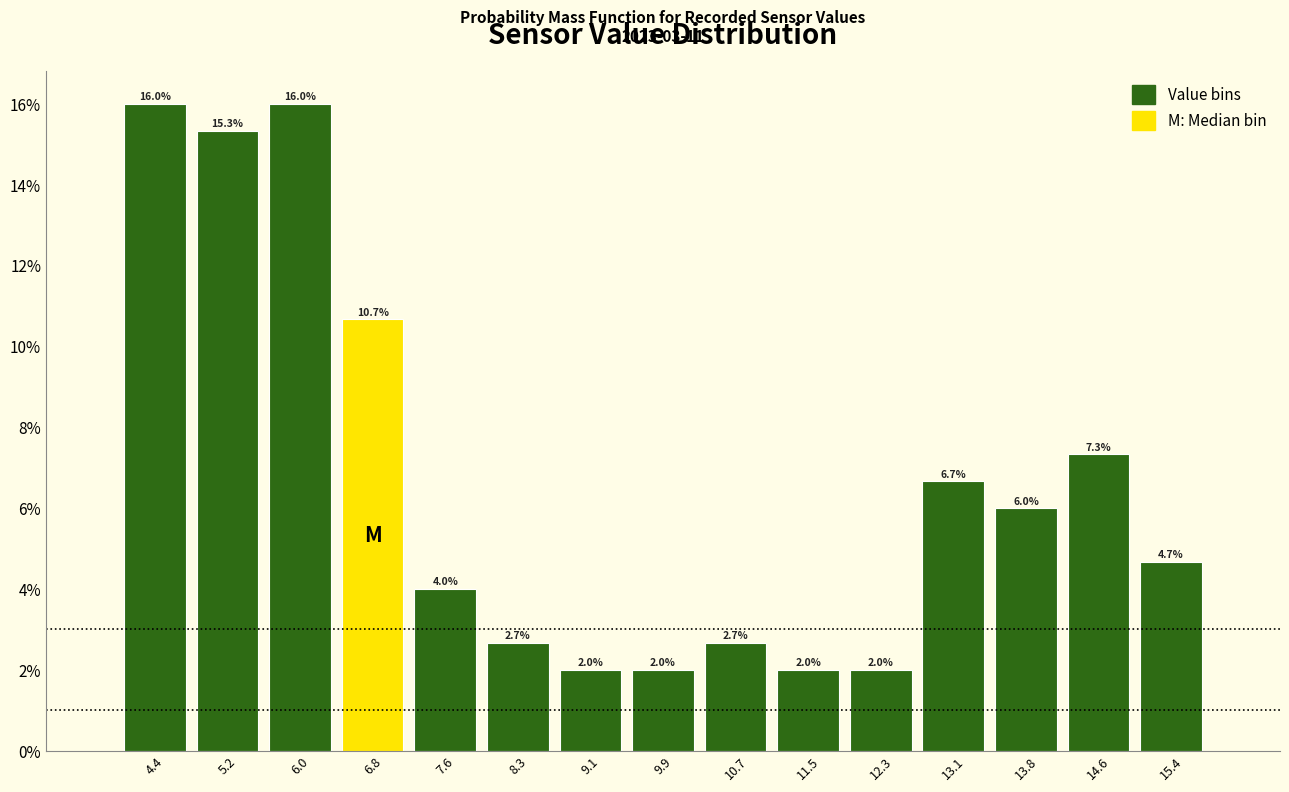

Reading left to right, list every bar in this chart as the range it spans on the x-axis followed by its height. The bar edges are not printed on the chart, so give them approximately, as read against the axis.

4.0 to 4.8: 16.0
4.8 to 5.6: 15.3
5.6 to 6.4: 16.0
6.4 to 7.2: 10.7
7.2 to 8.0: 4.0
8.0 to 8.7: 2.7
8.7 to 9.5: 2.0
9.5 to 10.3: 2.0
10.3 to 11.1: 2.7
11.1 to 11.9: 2.0
11.9 to 12.7: 2.0
12.7 to 13.4: 6.7
13.4 to 14.2: 6.0
14.2 to 15.0: 7.3
15.0 to 15.8: 4.7